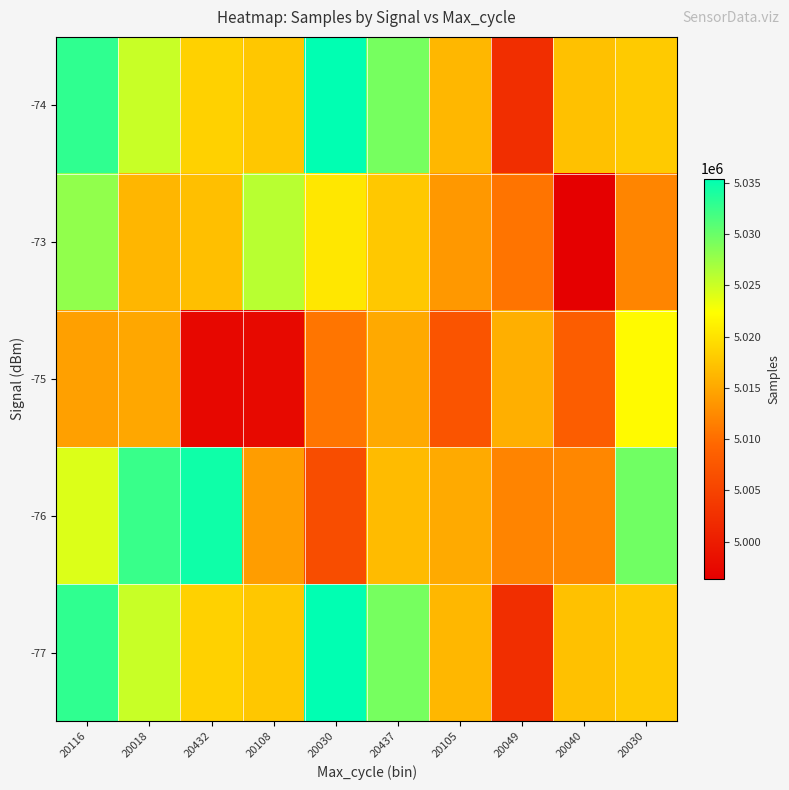

Which label corresponds to the largest value in the chart?

20030